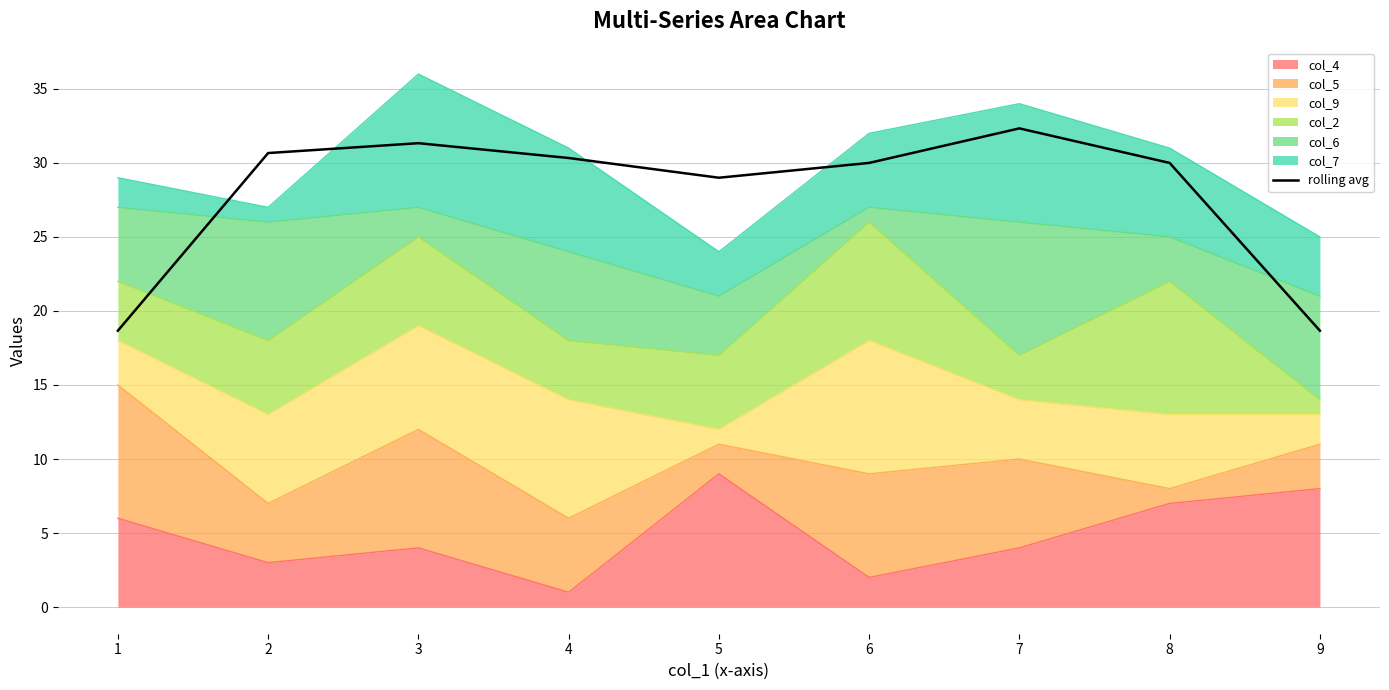

True or false: there are more than 2 points higher than both neighbors.

False